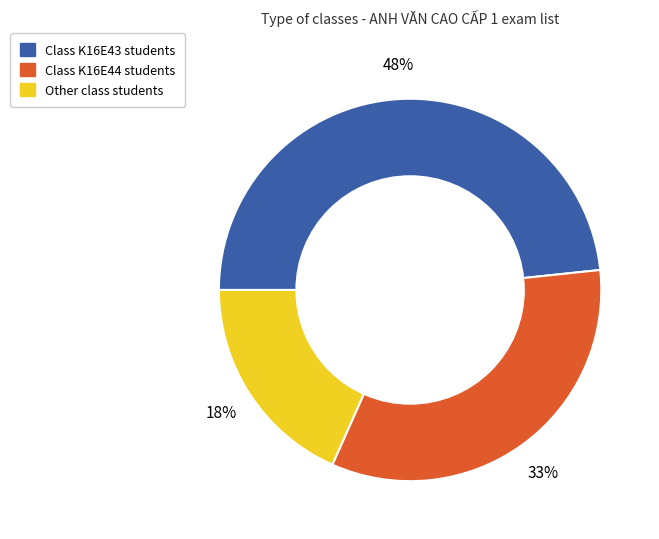

To the nearest percent, what is the difference between the largest and smallest slice percentages?

30%